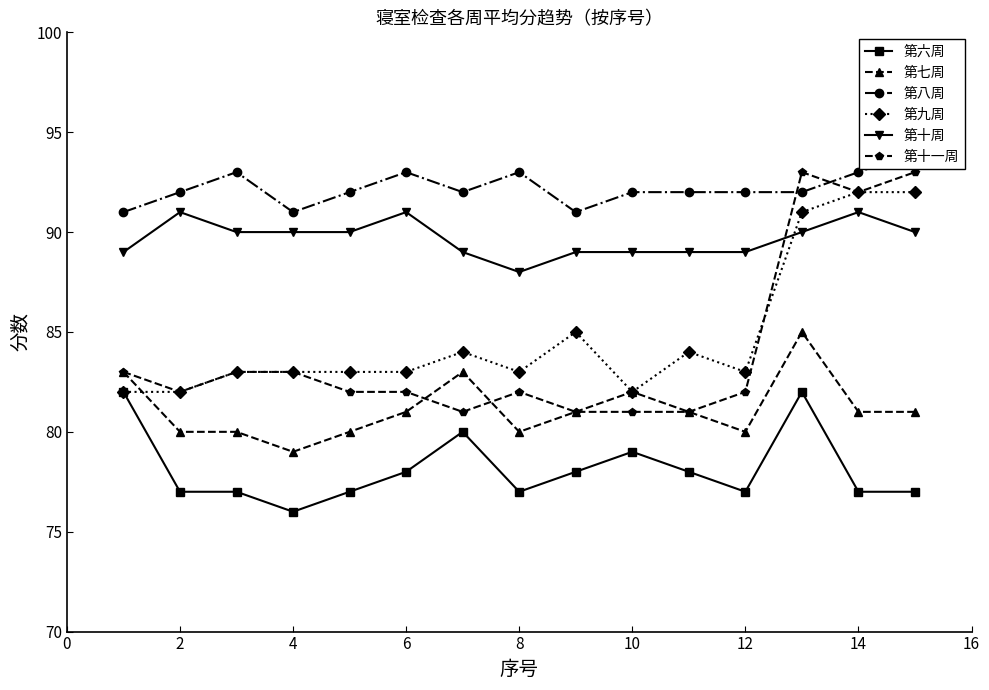

True or false: 第十一周 and 第六周 intersect in this chart.

False